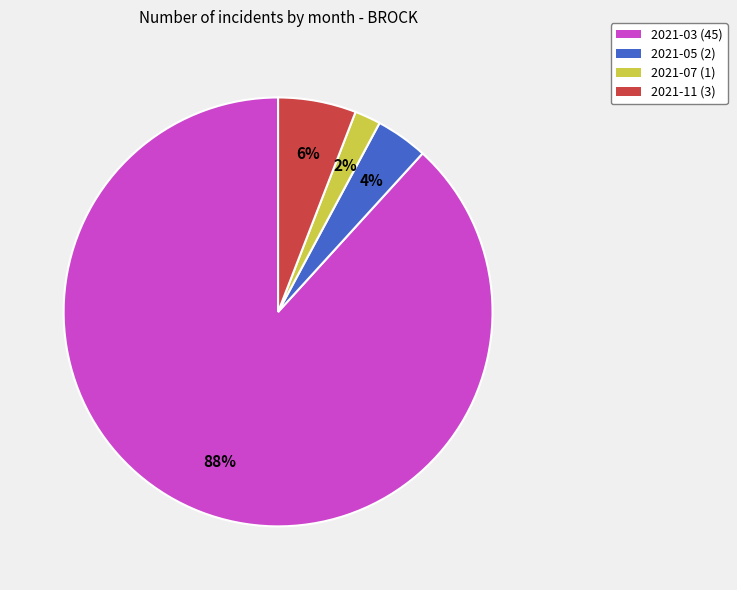

To the nearest percent, what is the average slice percentage?

25%